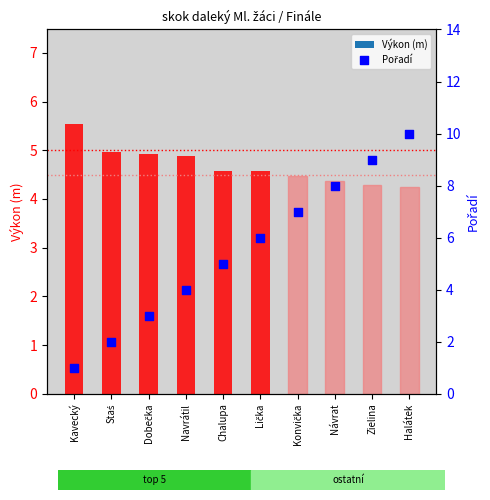

At how many categories does at least one series exceed 1?

10